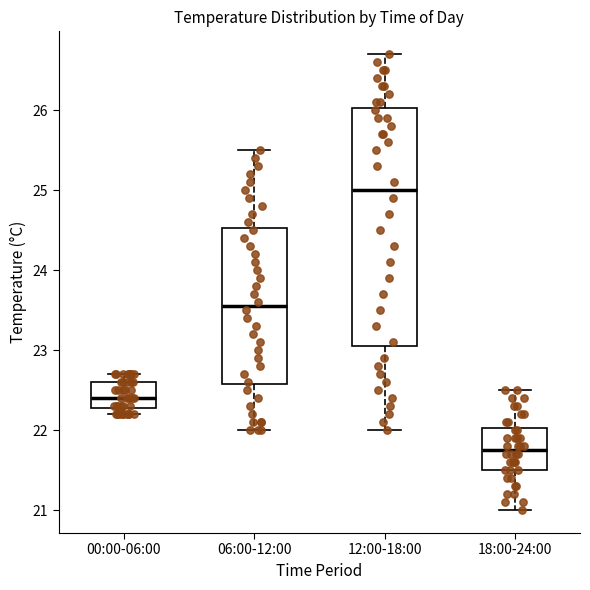

Reading left to right, read every box against the y-axis: the position of its median line, the range the box covers, and the ends of its whiskers. The values are not printed on the chart, so give them approximately, as read against the axis.

00:00-06:00: median 22.4, box 22.3 to 22.6, whiskers 22.2 to 22.7
06:00-12:00: median 23.6, box 22.6 to 24.5, whiskers 22.0 to 25.5
12:00-18:00: median 25.0, box 23.1 to 26.0, whiskers 22.0 to 26.7
18:00-24:00: median 21.8, box 21.5 to 22.0, whiskers 21.0 to 22.5